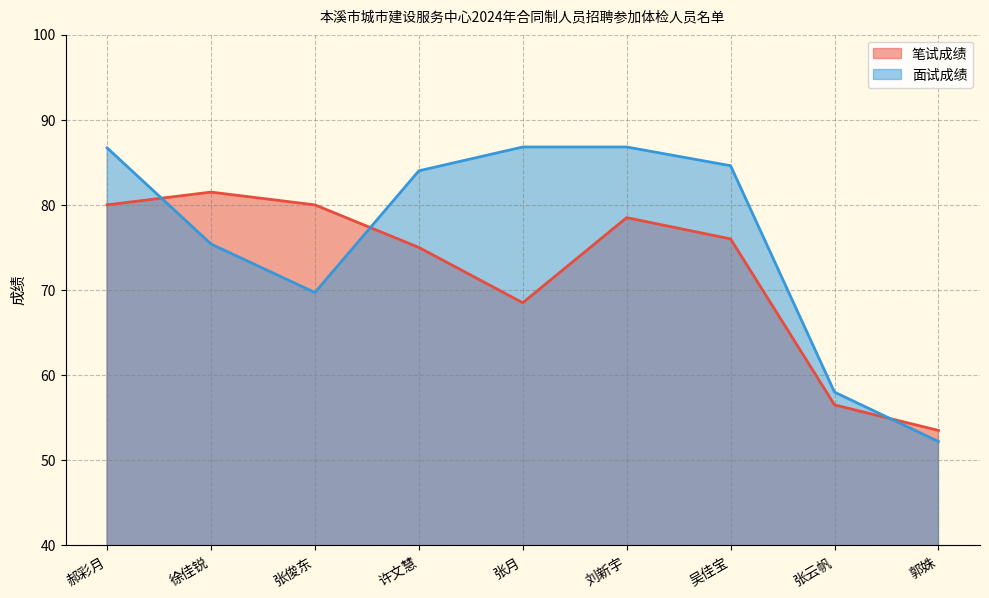

What is the label of the 4th point from the left?

许文慧